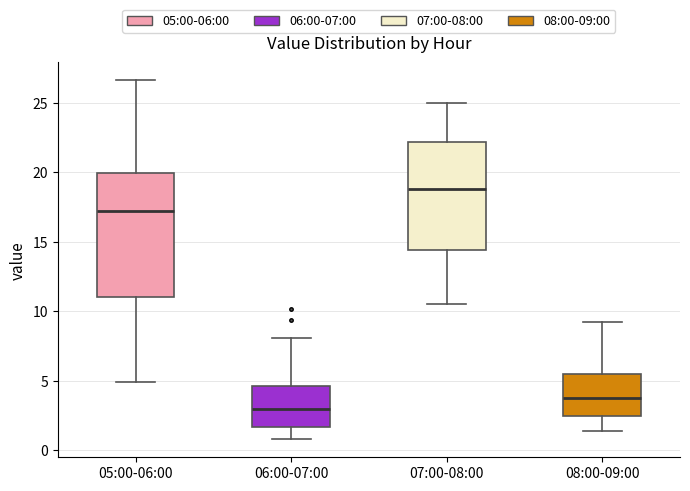

Reading left to right, transcribe this box plot: for each box, give where its median line is, the range the box spans, and where its two whiskers end, as read against the y-axis. The values are not printed on the chart, so give them approximately, as read against the axis.

05:00-06:00: median 17.0, box 11.0 to 20.0, whiskers 5.0 to 26.5
06:00-07:00: median 3.0, box 1.5 to 4.5, whiskers 1.0 to 8.0
07:00-08:00: median 19.0, box 14.5 to 22.0, whiskers 10.5 to 25.0
08:00-09:00: median 4.0, box 2.5 to 5.5, whiskers 1.5 to 9.0